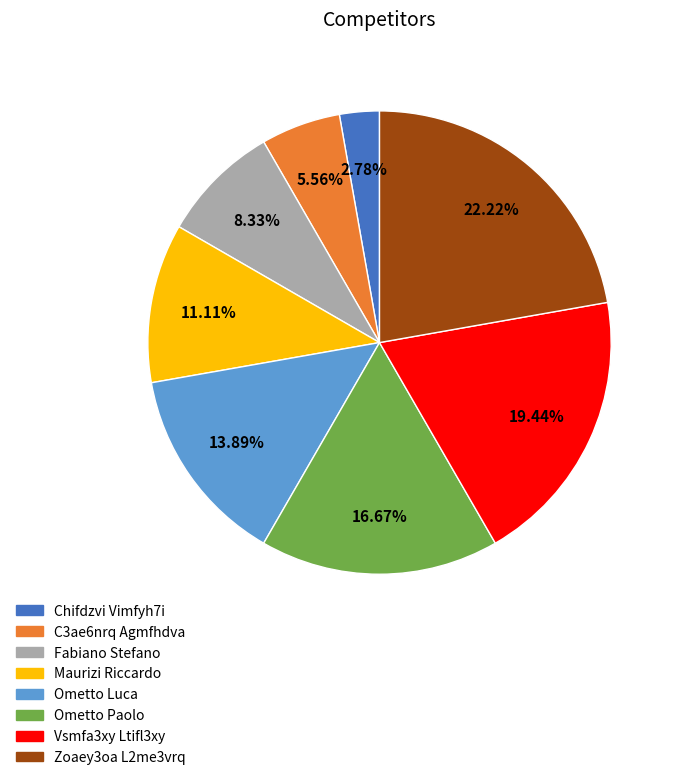

Count the number of slices in the pie.

8